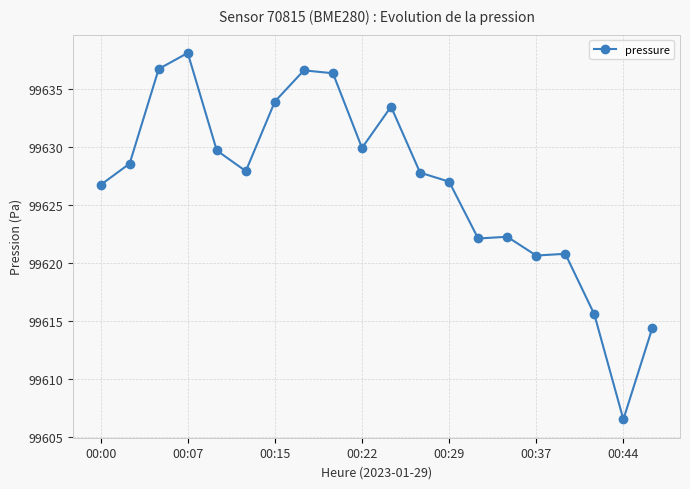

True or false: the data has more than 1 interior local peaks.

True